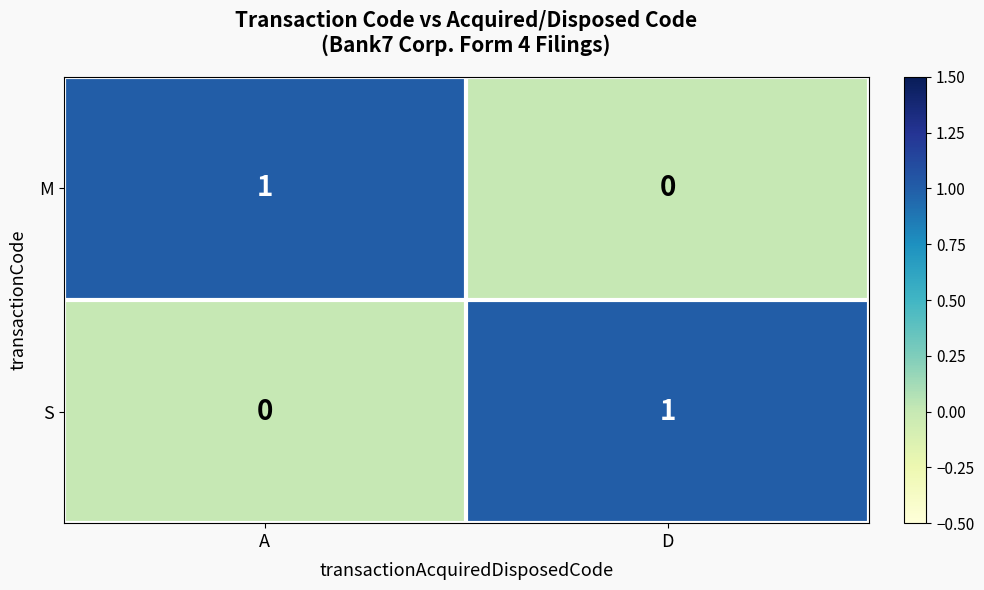

Rank the series at A from lowest to highest value.

S, M